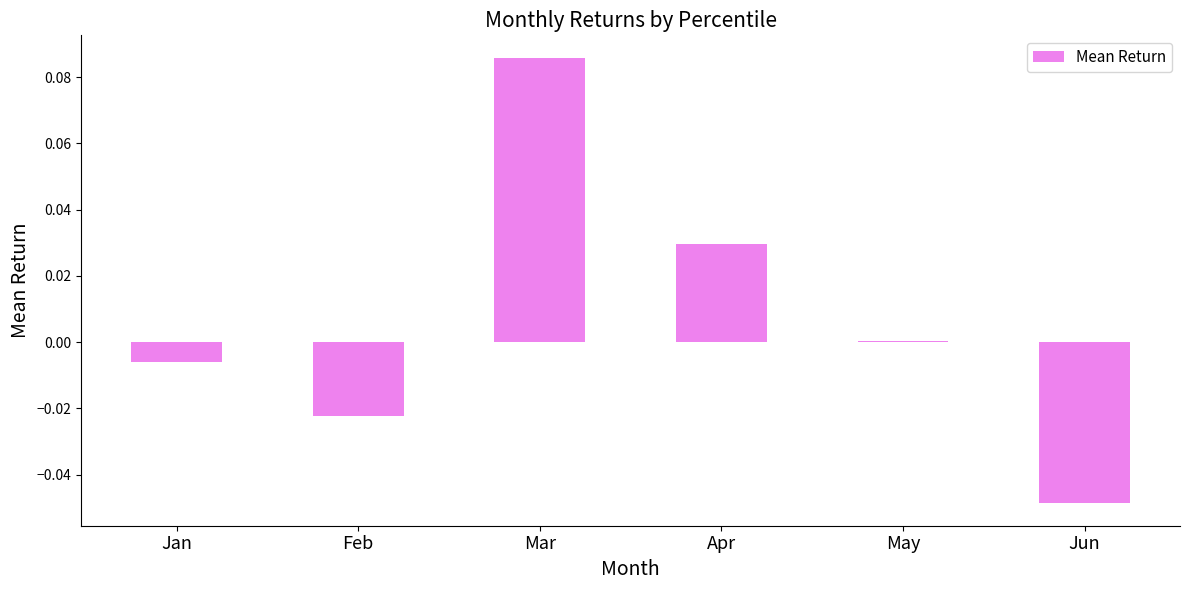

How many categories are shown in the chart?

6